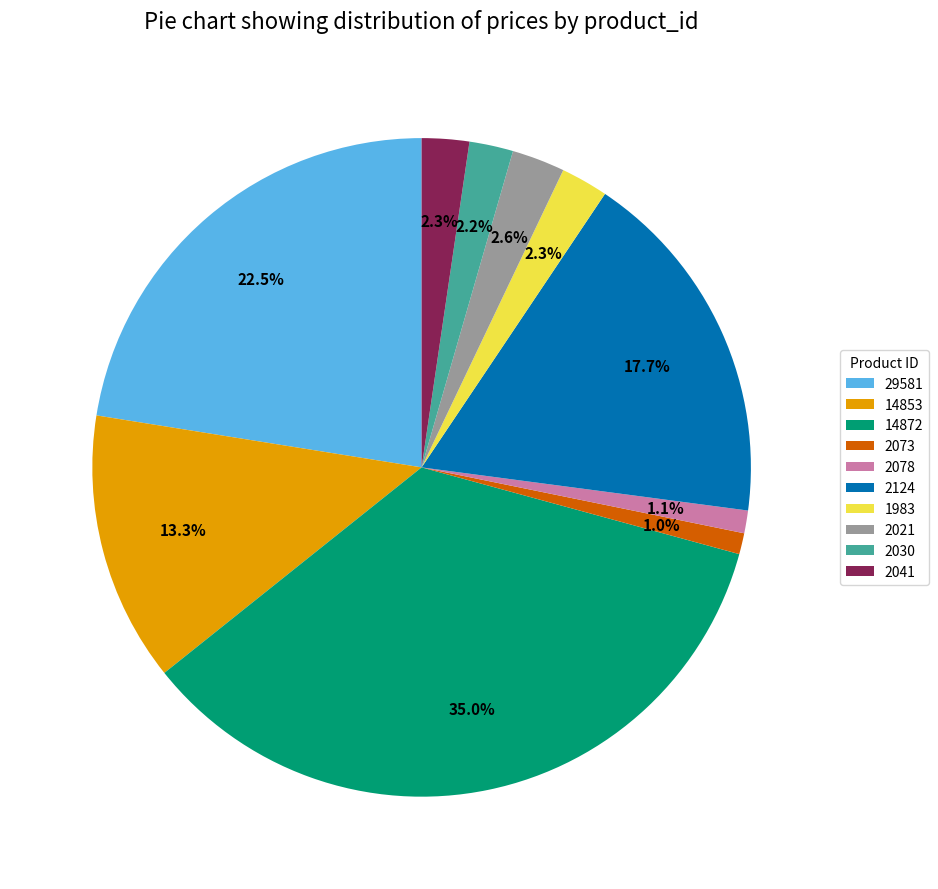

How many slices are in this pie chart?

10